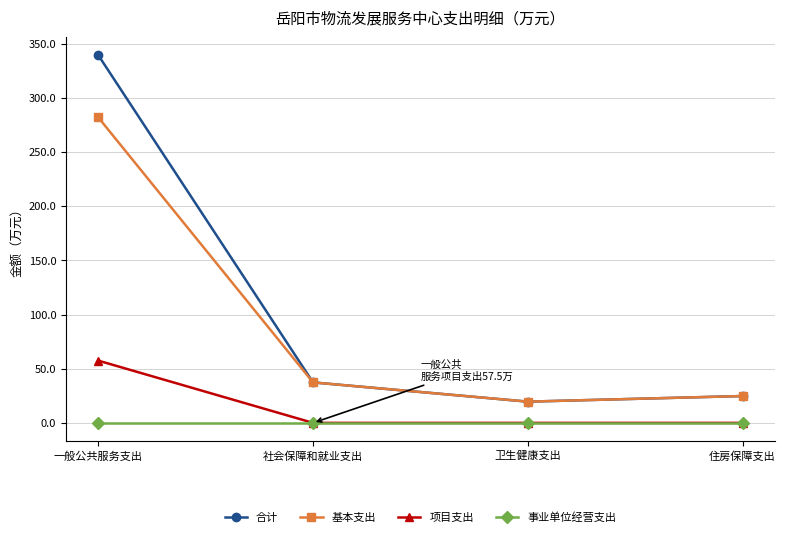

Rank the categories by 基本支出 value from highest to lowest.

一般公共服务支出, 社会保障和就业支出, 住房保障支出, 卫生健康支出